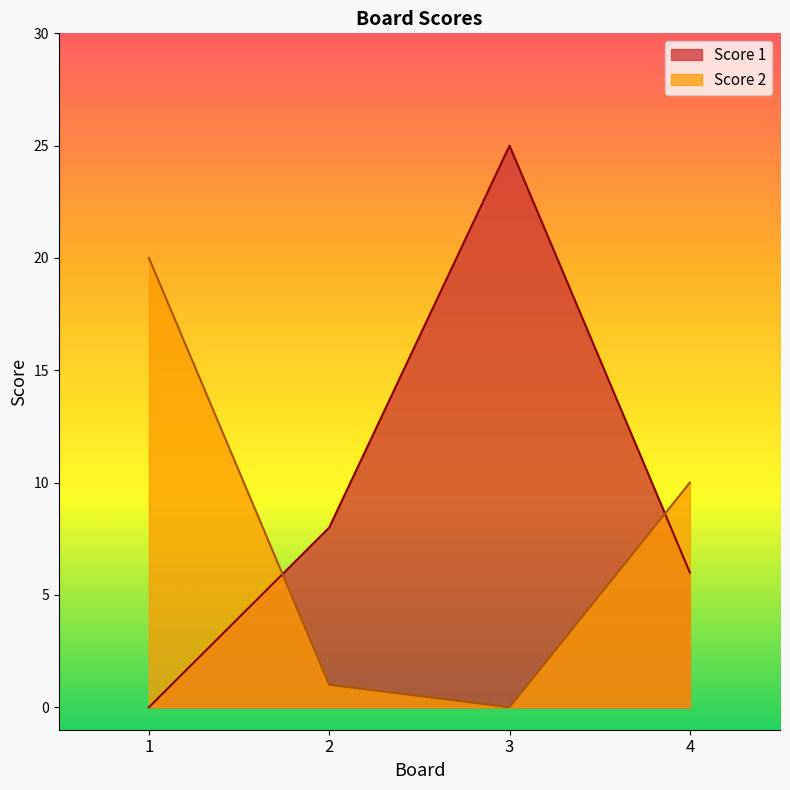

Count the number of categories in the chart.

4